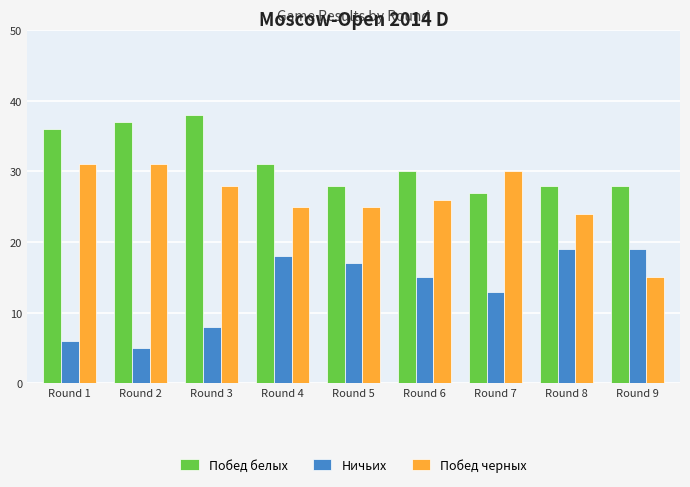

What is the spread (max minus min) of values at Round 3?

30